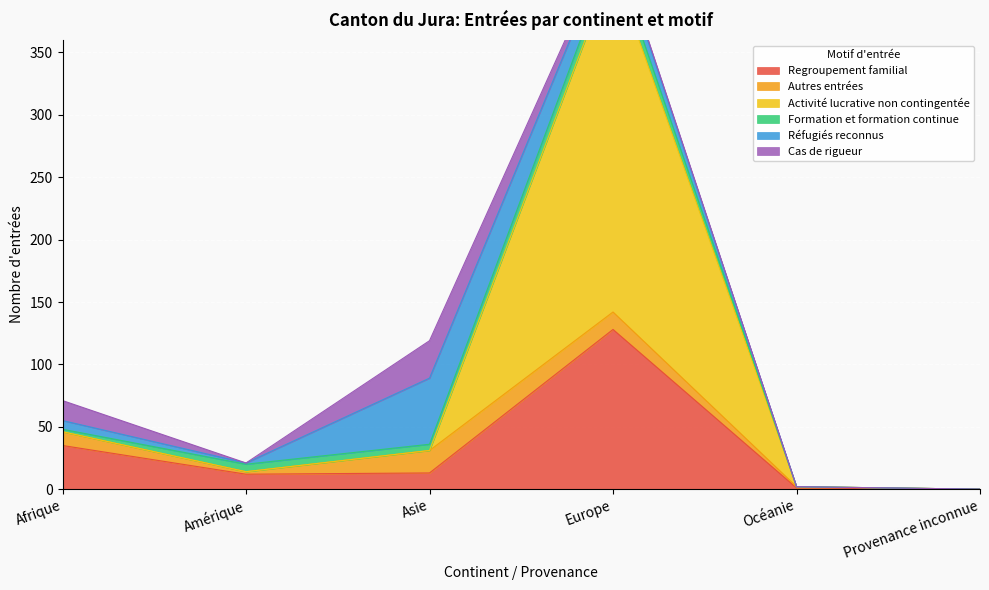

The value of Formation et formation continue at Europe is 11. True or false?

True